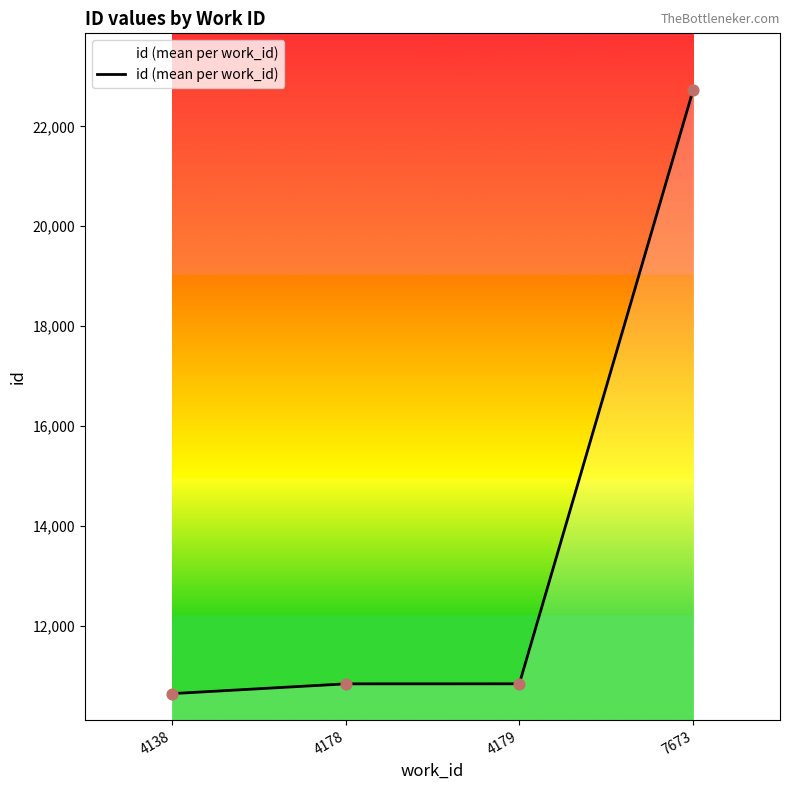

What is the ratio of the value at 4138 to the value at 4179?

1.0